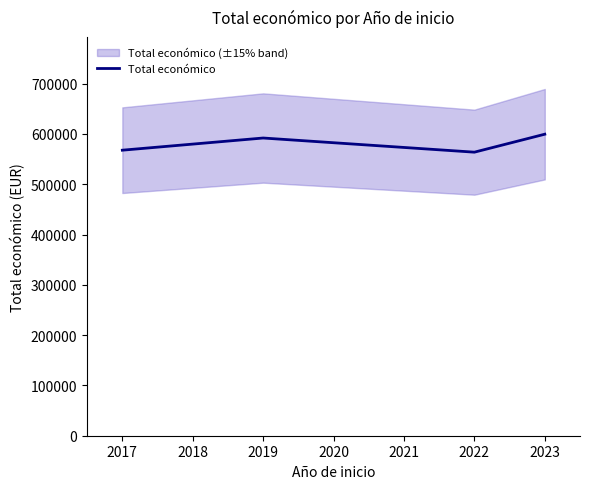

What is the difference between the maximum and minimum values?

35723